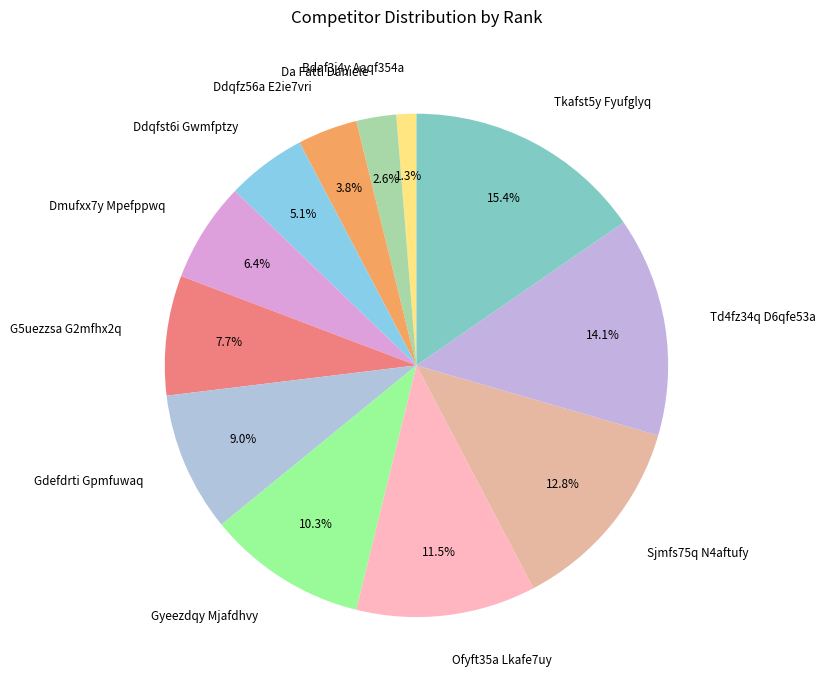

Which has a higher value, Dmufxx7y Mpefppwq or Da Fatti Daniele?

Dmufxx7y Mpefppwq